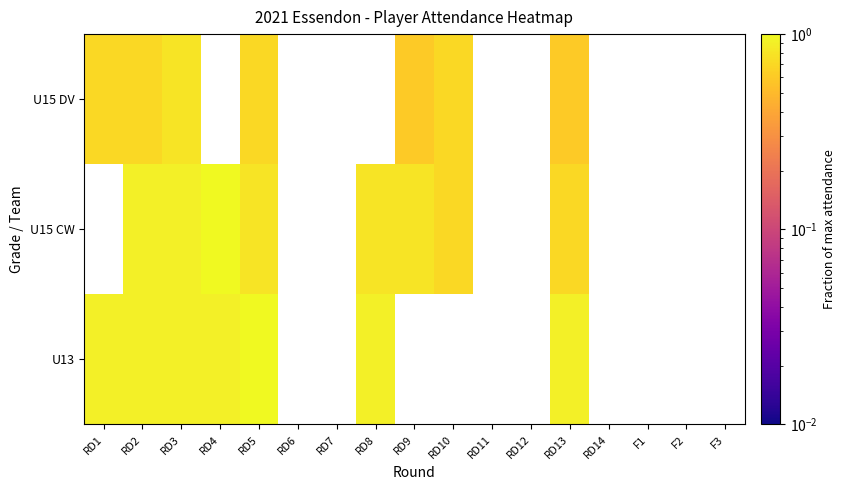

How many U15 DV values are between 0 and 1?

7